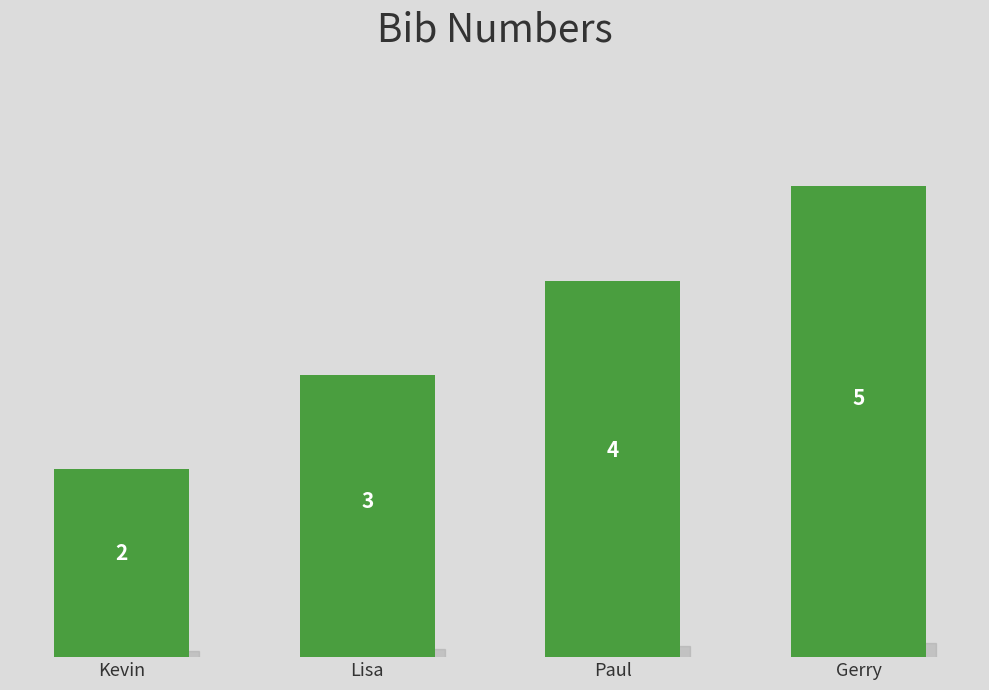

Which has a higher value, Kevin or Gerry?

Gerry